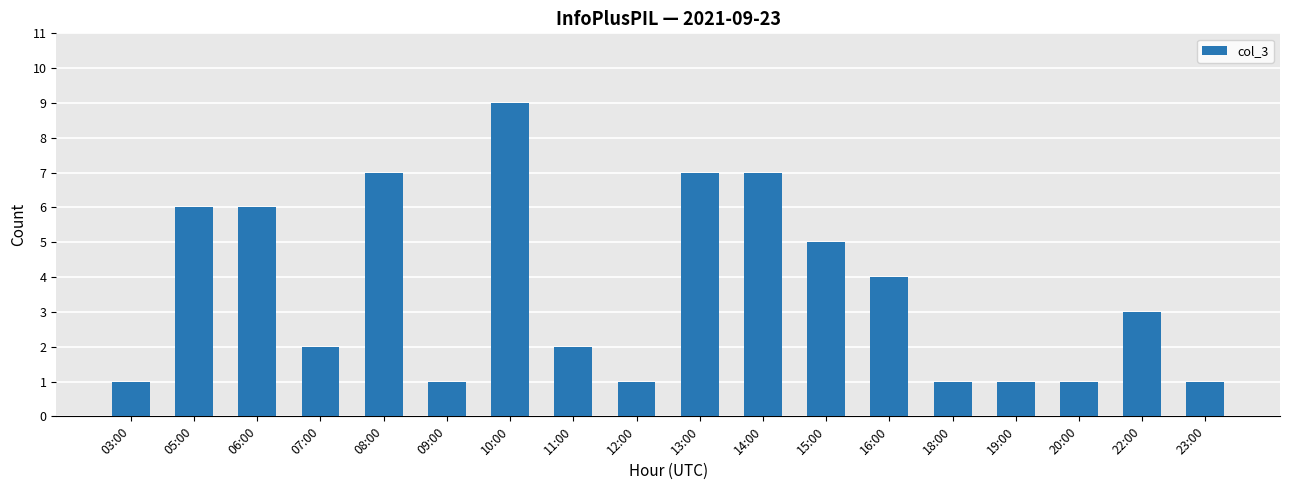

Which category has the highest value across all series?

10:00